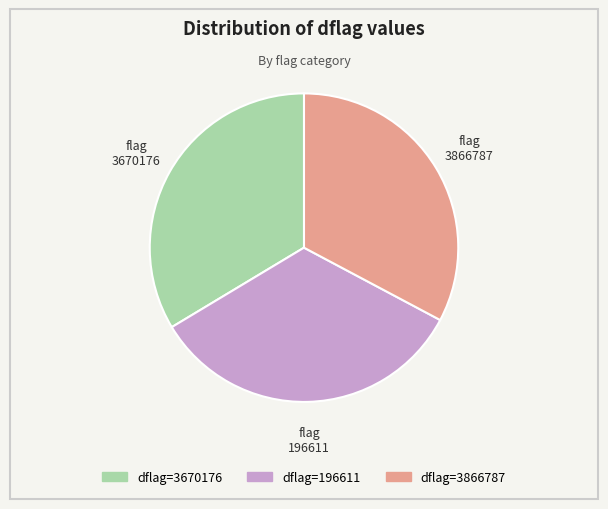

Does any single category account for the majority?

No